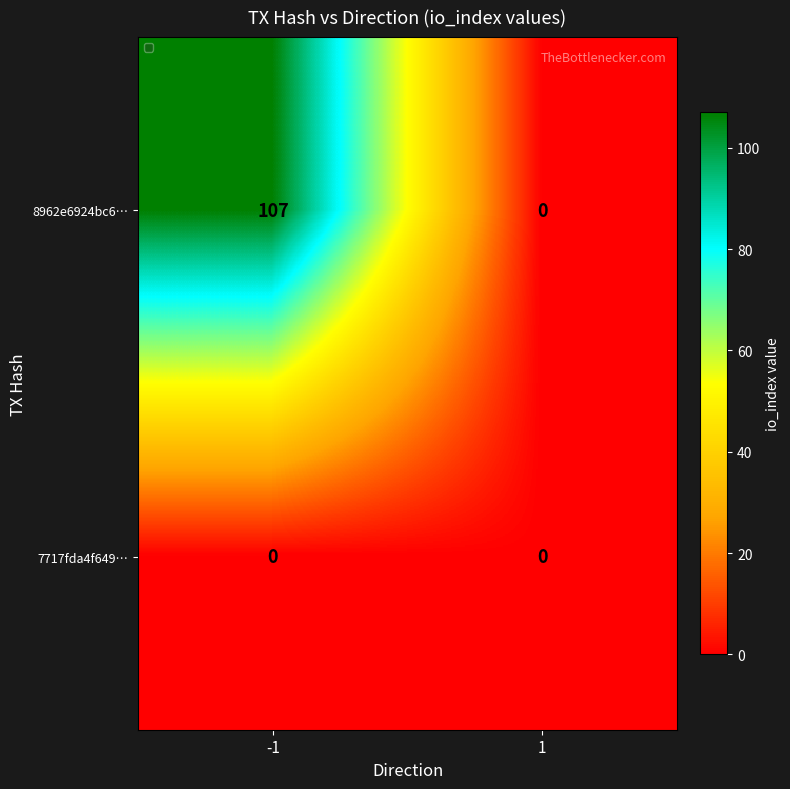

At how many categories does at least one series exceed 14?

1